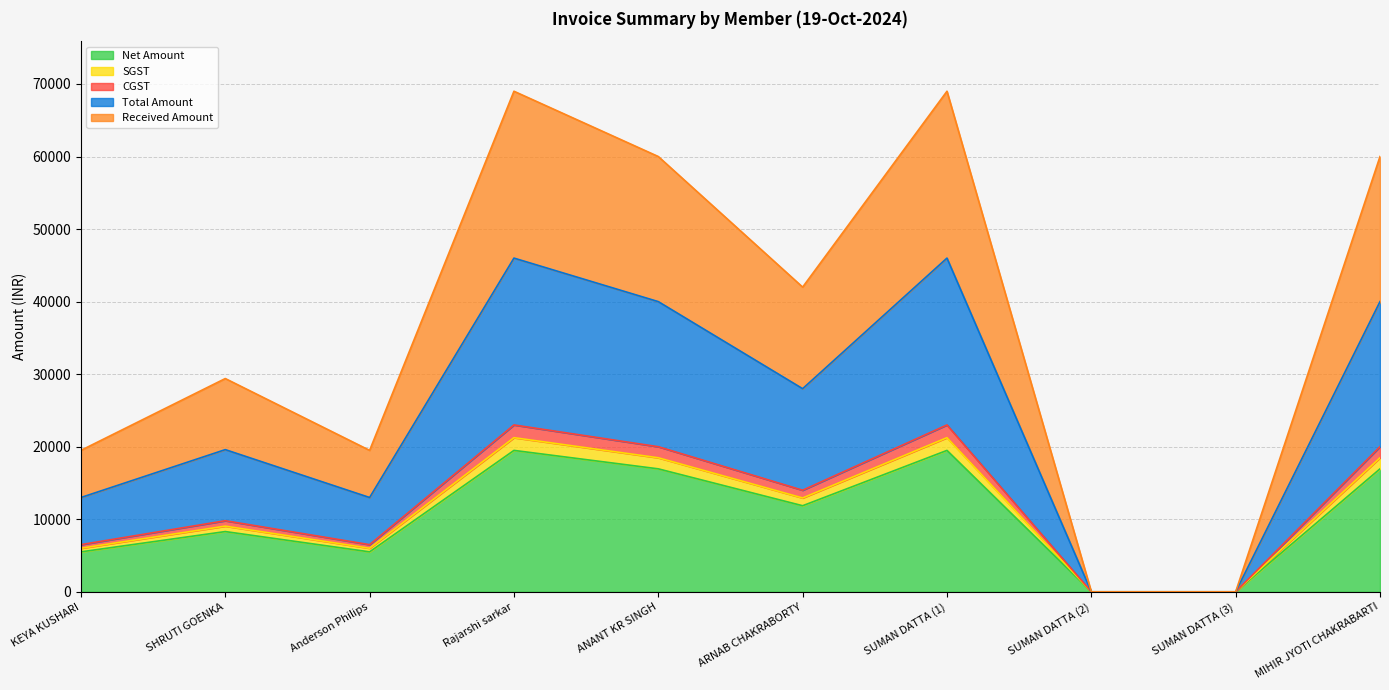

The value of SGST at SUMAN DATTA (2) is 0.0. True or false?

True